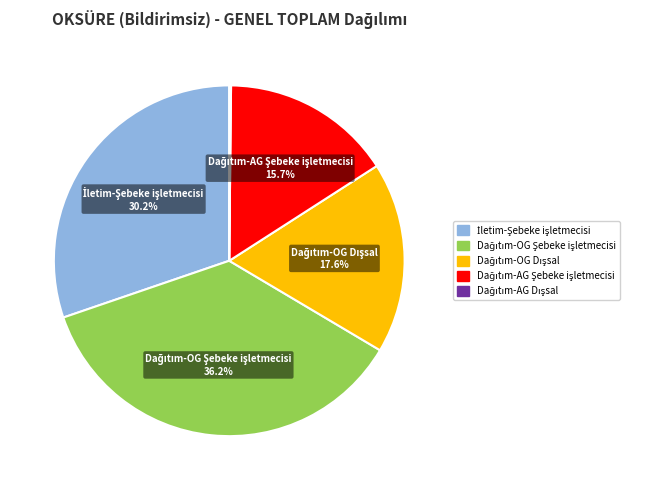

Is there any slice that represents more than half of the pie?

No